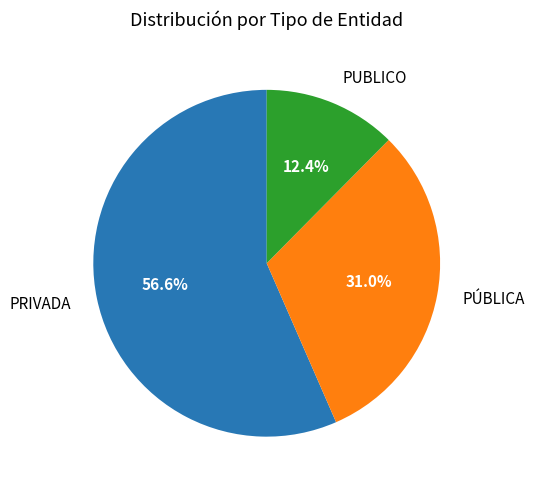

Rank the categories by value from lowest to highest.

PUBLICO, PÚBLICA, PRIVADA